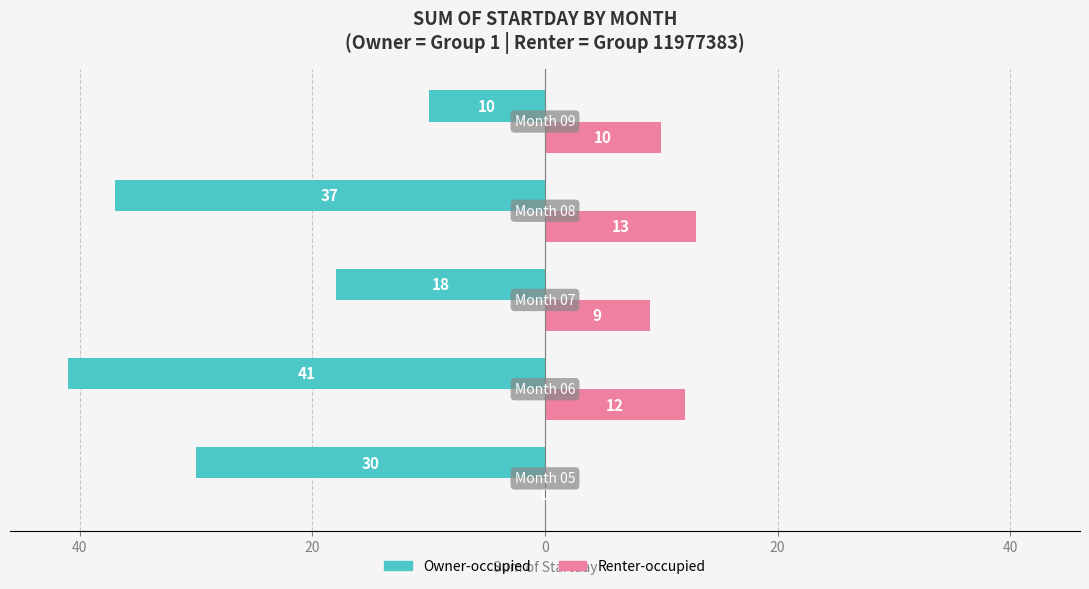

Count the Owner-occupied values in the range -37 to -18.

3